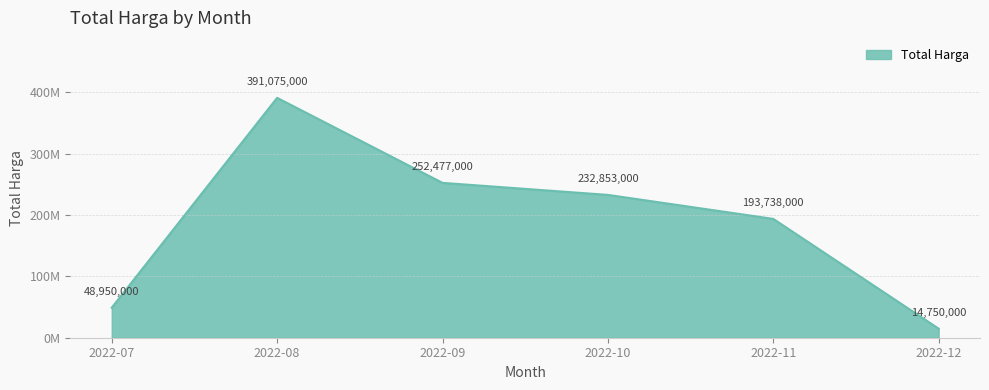

Is this an area chart (filled region under the line)?

Yes